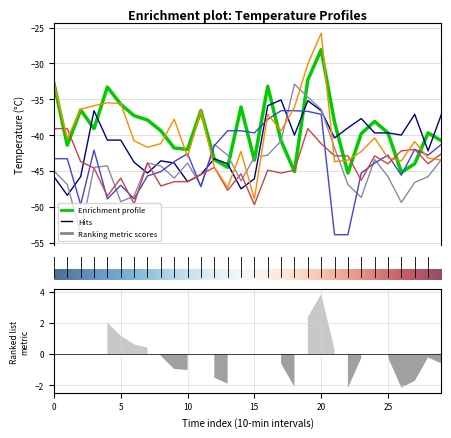

Reading left to right, extract all data points from this chart.

0.580: -32.8	-41.4	-36.5	-39.1	-33.3	-35.7	-37.3	-37.9	-39.4	-41.8	-42.0	-36.6	-43.4	-44.5	-36.1	-43.5	-33.2	-40.8	-45.1	-32.3	-28.1	-38.2	-45.3	-39.8	-38.1	-39.7	-45.2	-44.0	-39.7	-40.8
0.773: -45.8	-48.4	-45.8	-36.6	-40.7	-40.7	-43.8	-45.3	-43.6	-43.9	-46.5	-45.5	-43.3	-44.0	-47.5	-46.1	-35.9	-35.1	-40.0	-35.2	-36.6	-40.4	-39.0	-37.7	-39.7	-39.7	-40.0	-37.1	-42.2	-37.1
0.966: -45.0	-46.9	-53.7	-44.5	-44.3	-49.3	-48.5	-43.9	-44.3	-46.0	-43.9	-47.1	-41.3	-42.8	-46.4	-43.1	-42.8	-40.8	-32.9	-34.7	-36.4	-41.8	-46.9	-48.7	-43.4	-45.8	-49.4	-46.6	-45.8	-43.4
0.869: -43.3	-43.3	-49.7	-42.1	-48.9	-47.0	-48.9	-45.7	-45.1	-43.7	-42.6	-47.2	-41.5	-39.4	-39.4	-39.7	-37.8	-36.6	-36.6	-36.7	-37.1	-53.9	-53.9	-45.3	-43.9	-42.8	-45.6	-42.0	-42.8	-41.3
1.063: -39.1	-39.1	-43.7	-44.6	-48.5	-46.0	-49.6	-43.9	-47.1	-46.5	-46.5	-45.5	-44.5	-47.7	-45.4	-49.7	-44.9	-45.3	-44.9	-39.1	-41.2	-42.9	-42.9	-46.3	-42.9	-44.0	-42.2	-42.0	-44.0	-42.6
0.676: -32.8	-40.5	-36.4	-35.9	-35.5	-35.6	-40.8	-41.7	-41.2	-37.8	-43.0	-36.6	-44.5	-47.3	-42.3	-48.9	-37.1	-39.4	-36.1	-30.1	-25.8	-43.7	-43.5	-42.3	-40.4	-43.2	-43.6	-40.9	-43.2	-43.5